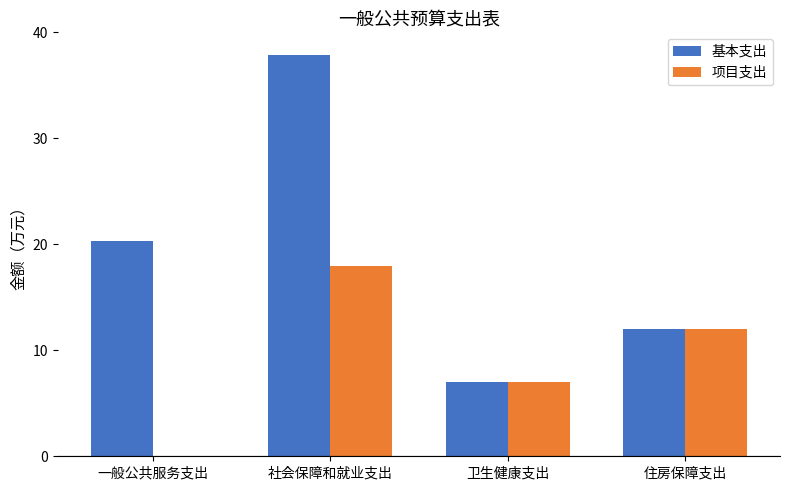

At which category is the sum across all series the highest?

社会保障和就业支出